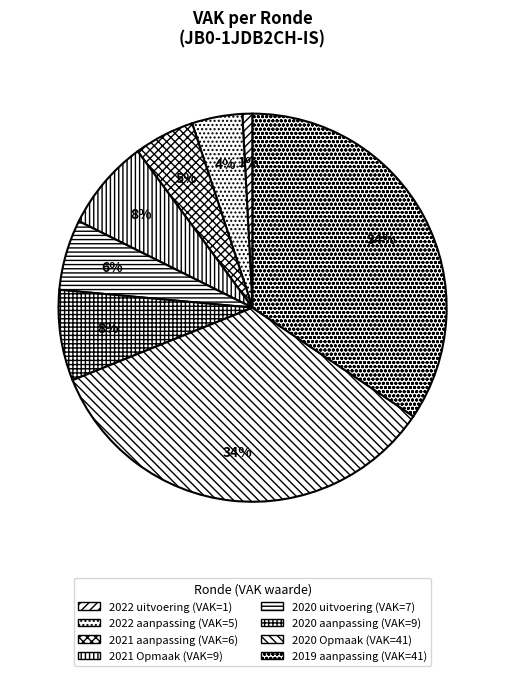

To the nearest percent, what percentage of the pie is 2020 aanpassing?

8%